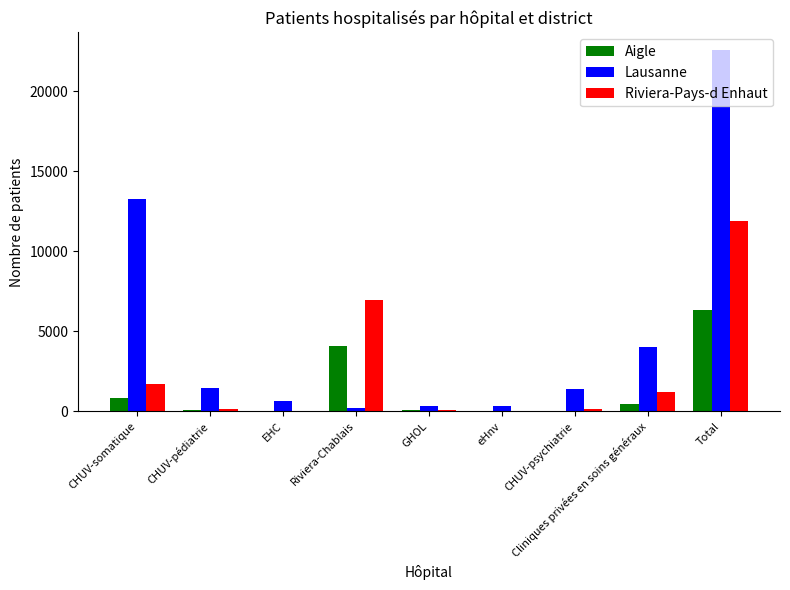

How many data points does each series have?

9